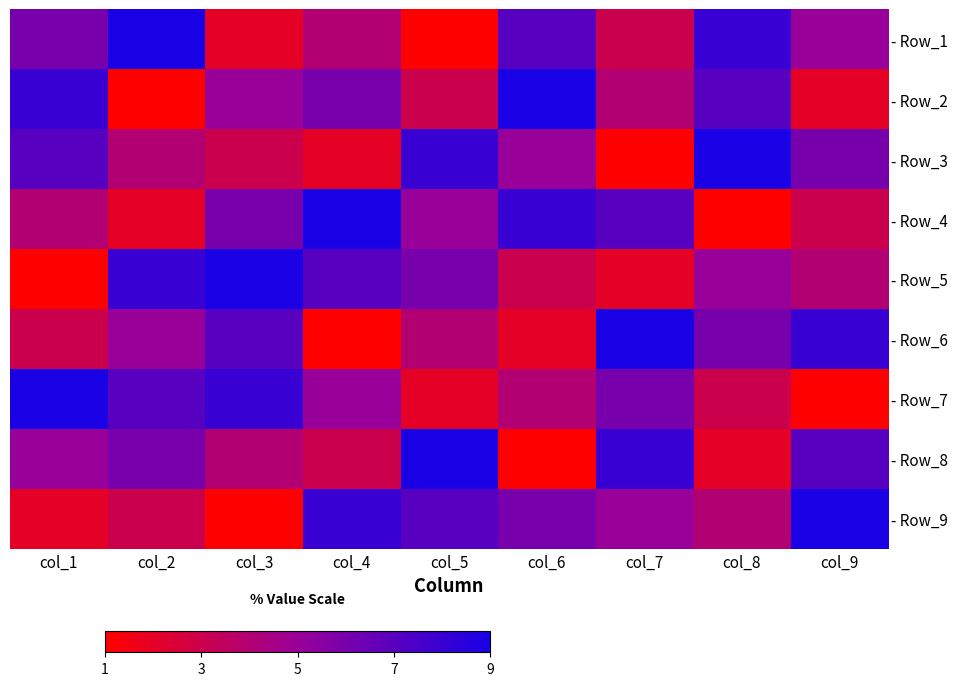

List the series in order of their peak value, lowest first.

- Row_1, - Row_2, - Row_3, - Row_4, - Row_5, - Row_6, - Row_7, - Row_8, - Row_9